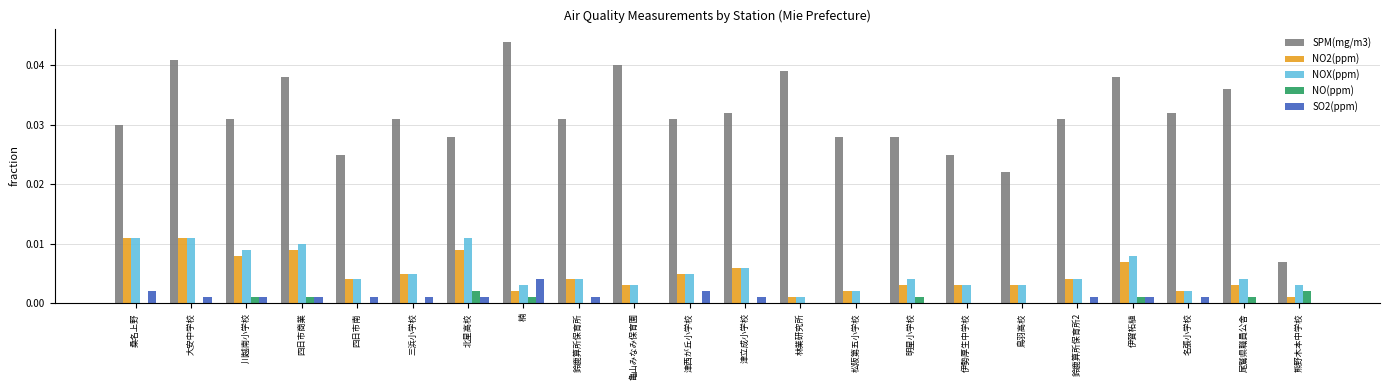

Is the value of NOX(ppm) at 鈴鹿算所保育所 greater than the value of SPM(mg/m3) at 四日市南?

No